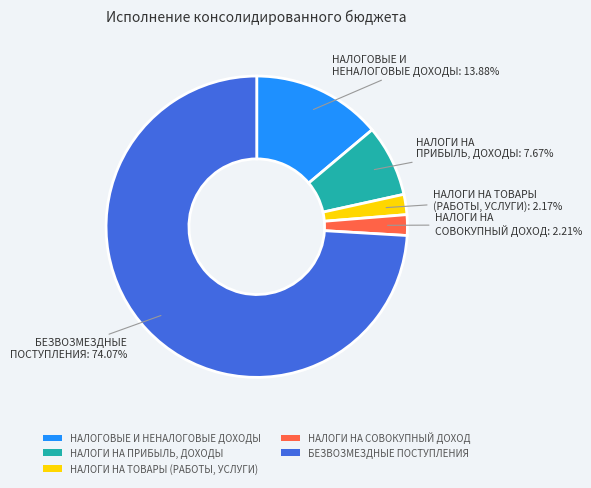

How many slices are in this pie chart?

5